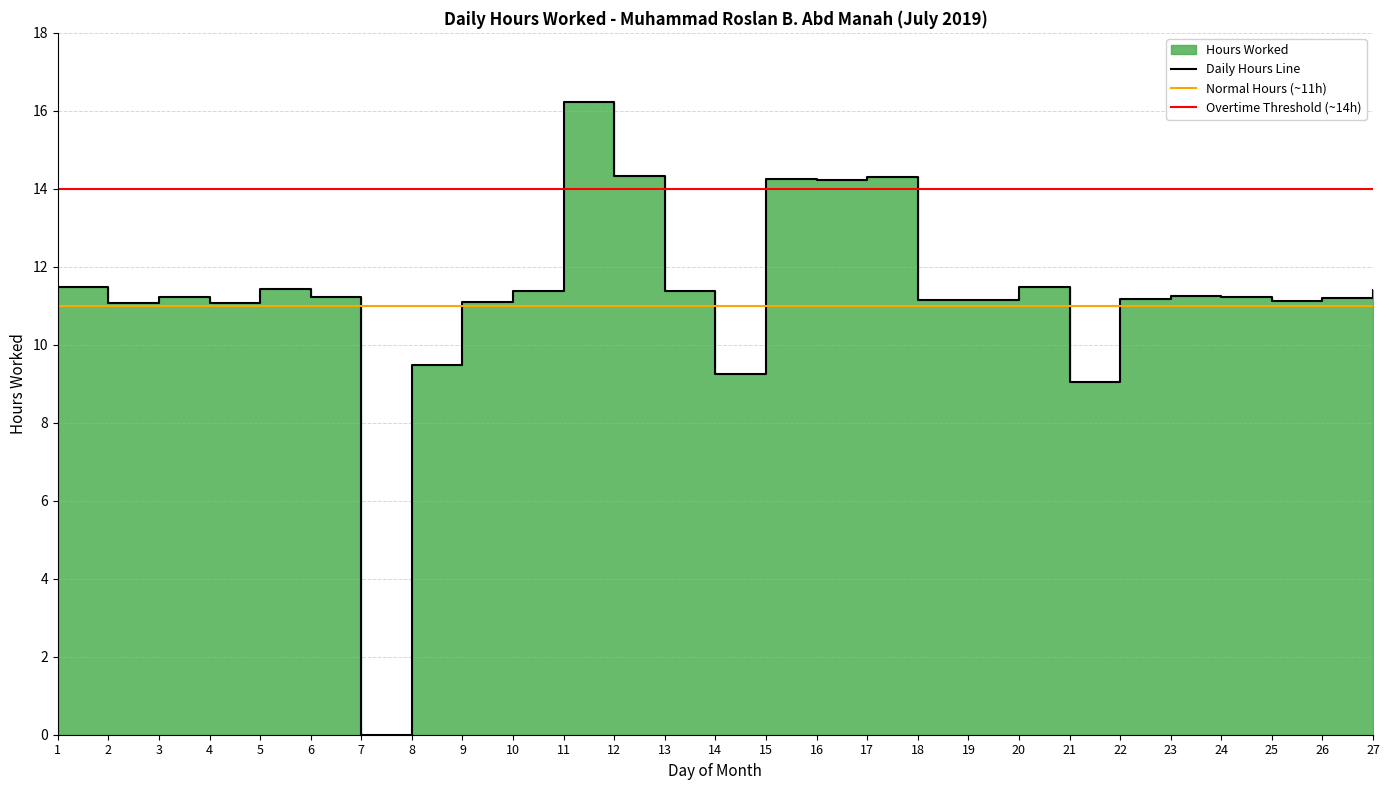

How many categories are shown in the chart?

27